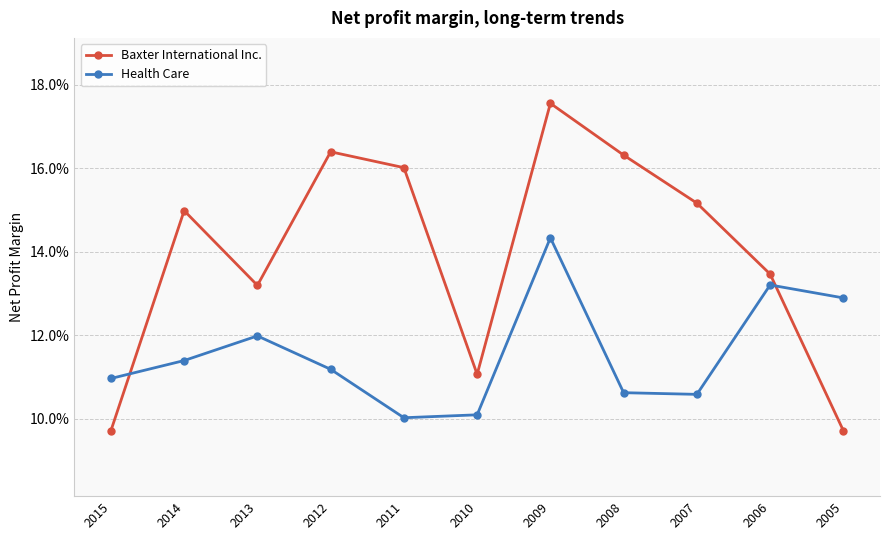

How many interior local valleys does the Health Care series have?

2